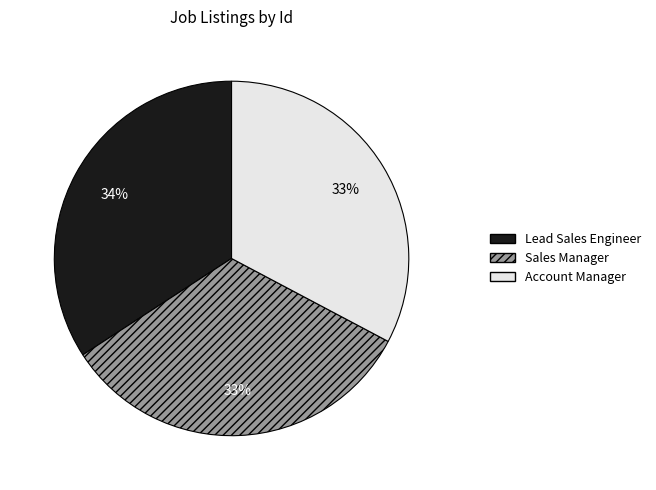

To the nearest percent, what is the average slice percentage?

33%